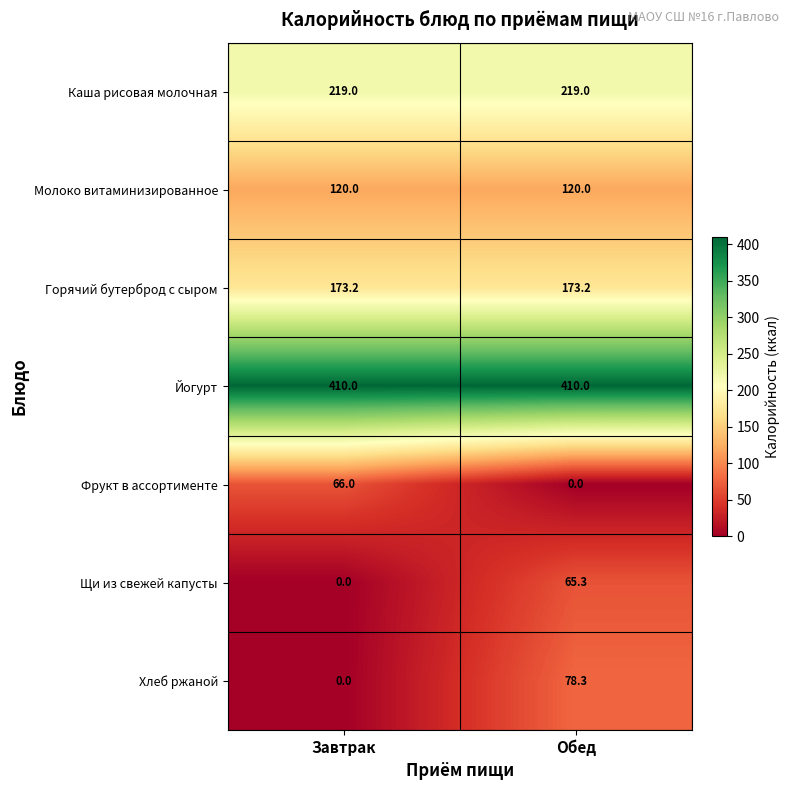

Which series has the largest total across all categories?

Йогурт